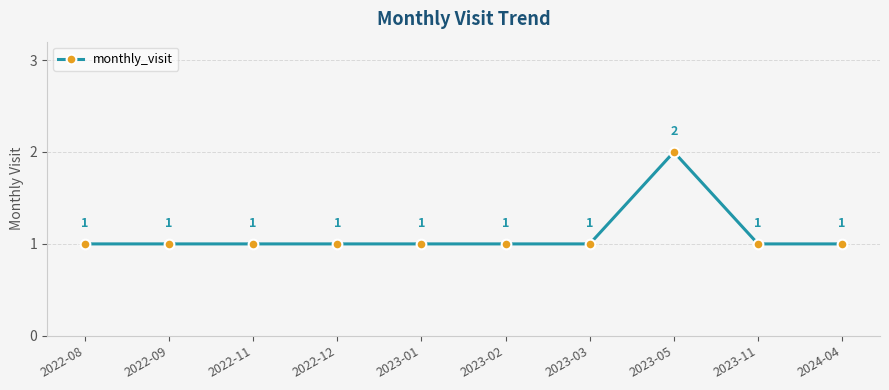

What is the label of the 8th point from the right?

2022-11